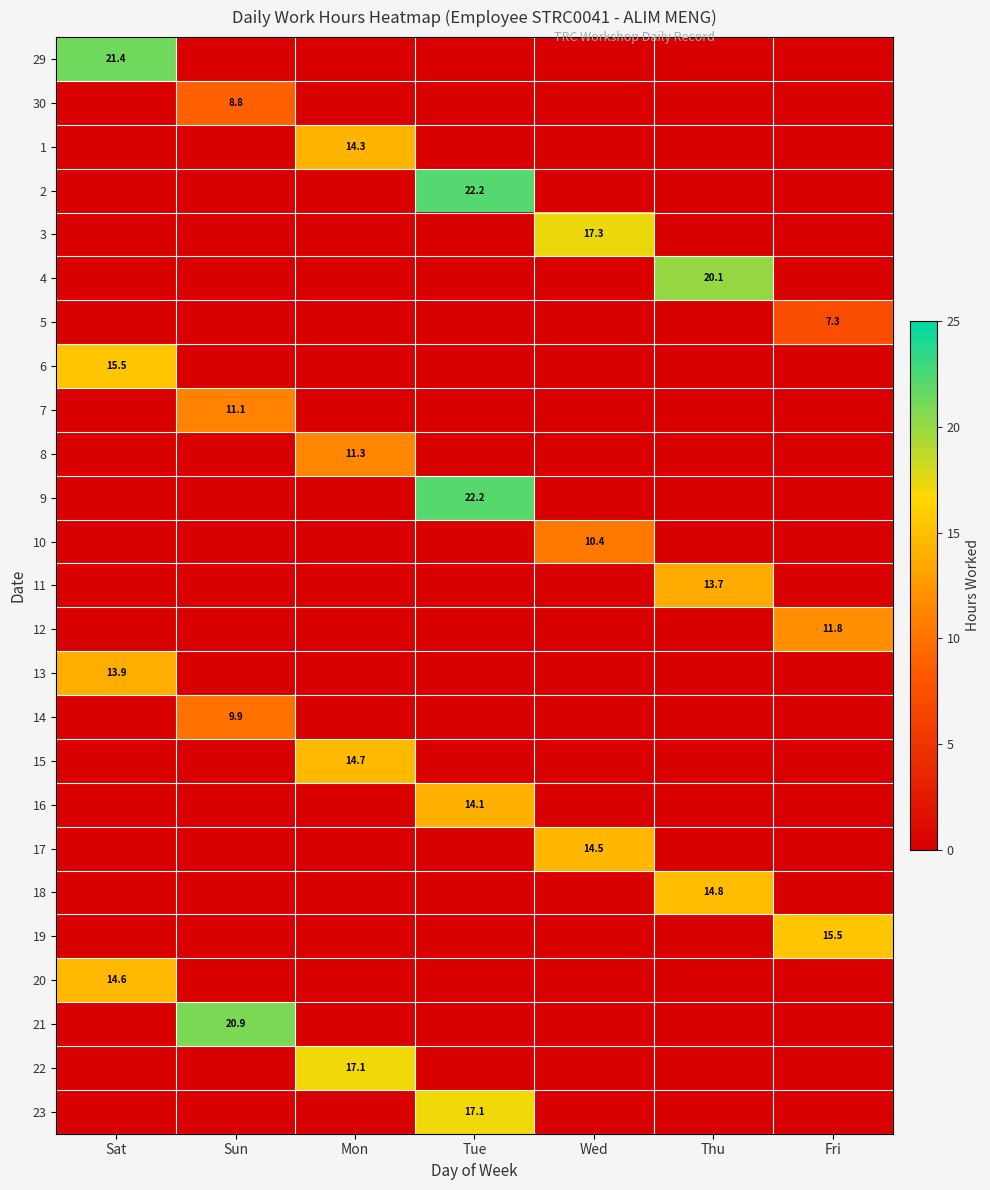

Rank the series by their maximum value, from lowest to highest.

5, 30, 14, 10, 7, 8, 12, 11, 13, 16, 1, 17, 20, 15, 18, 6, 19, 22, 23, 3, 4, 21, 29, 9, 2